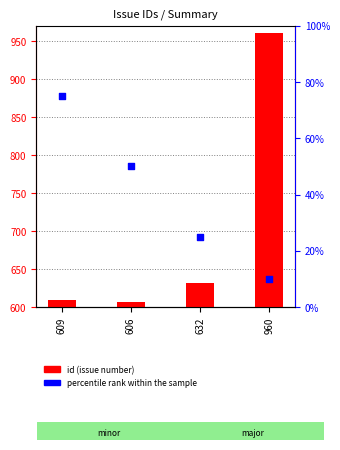

What is the total value across all series at 606?

656